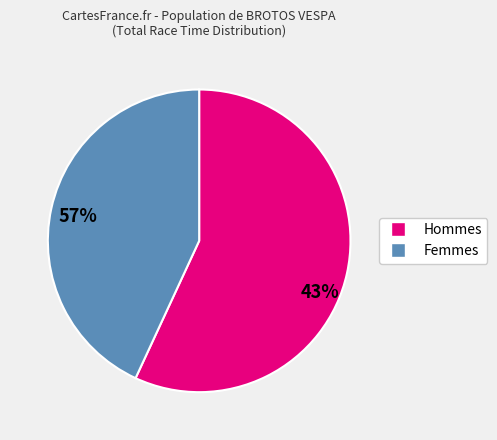

How many segments does this pie chart have?

2